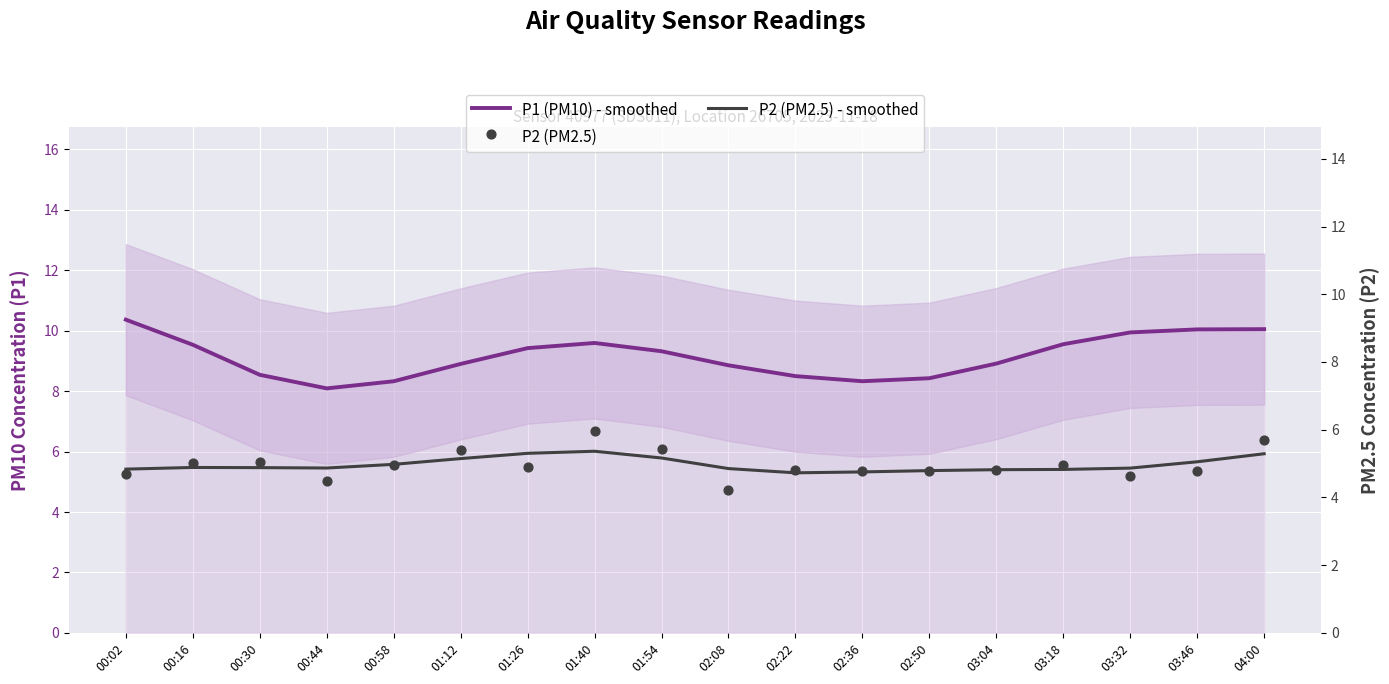

Which series has the largest total across all categories?

P1 (PM10) - smoothed